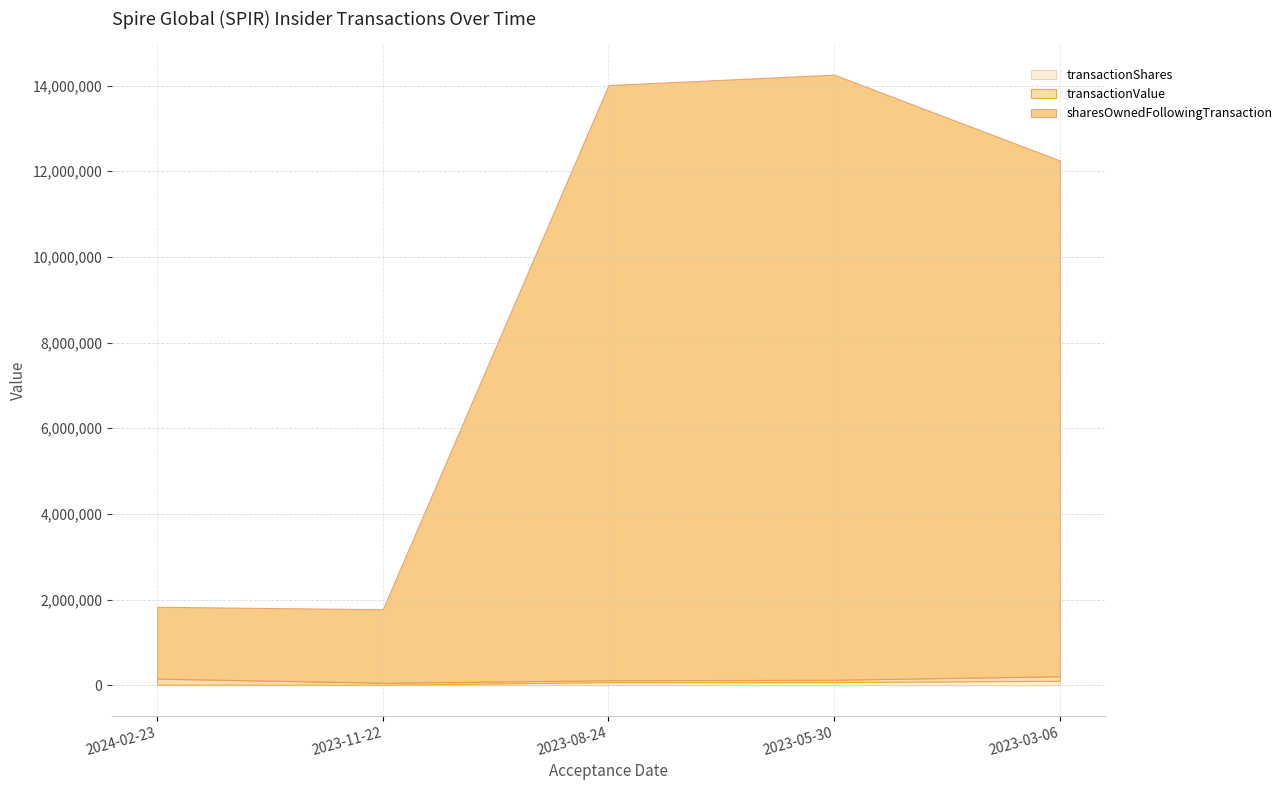

How many lines are shown in the chart?

3